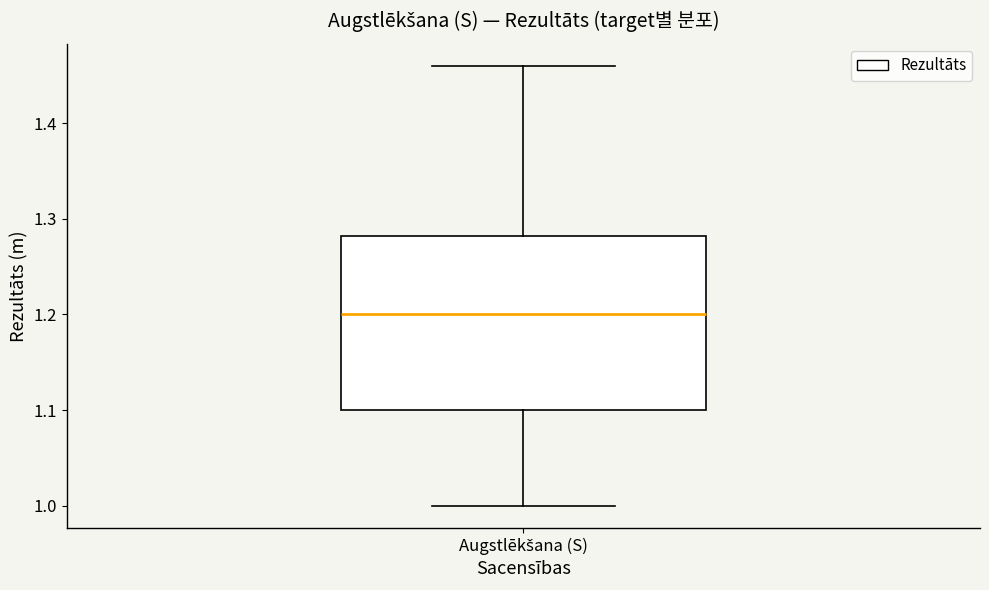

Where is the upper edge of the box for Augstlēkšana (S) on the y-axis? The values are not printed on the chart, so give them approximately, as read against the axis.

1.28